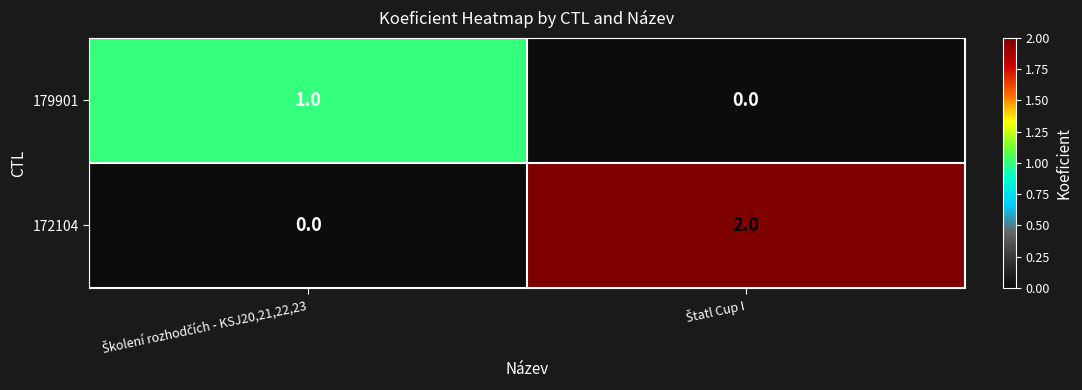

How many categories are shown in the chart?

2